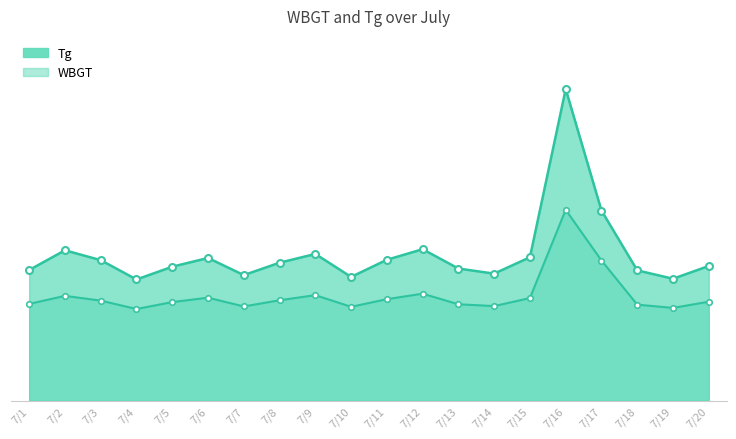

Where is WBGT nearest to the value 38?

7/17